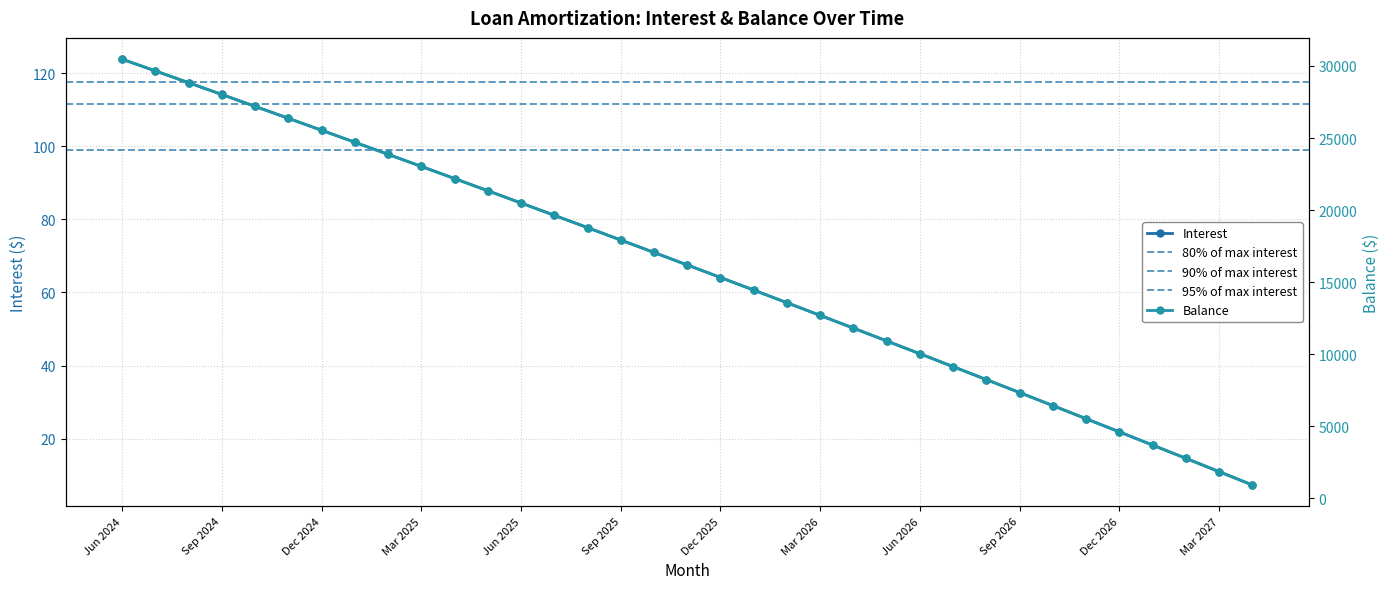

At how many categories does at least one series exceed 23385?

9